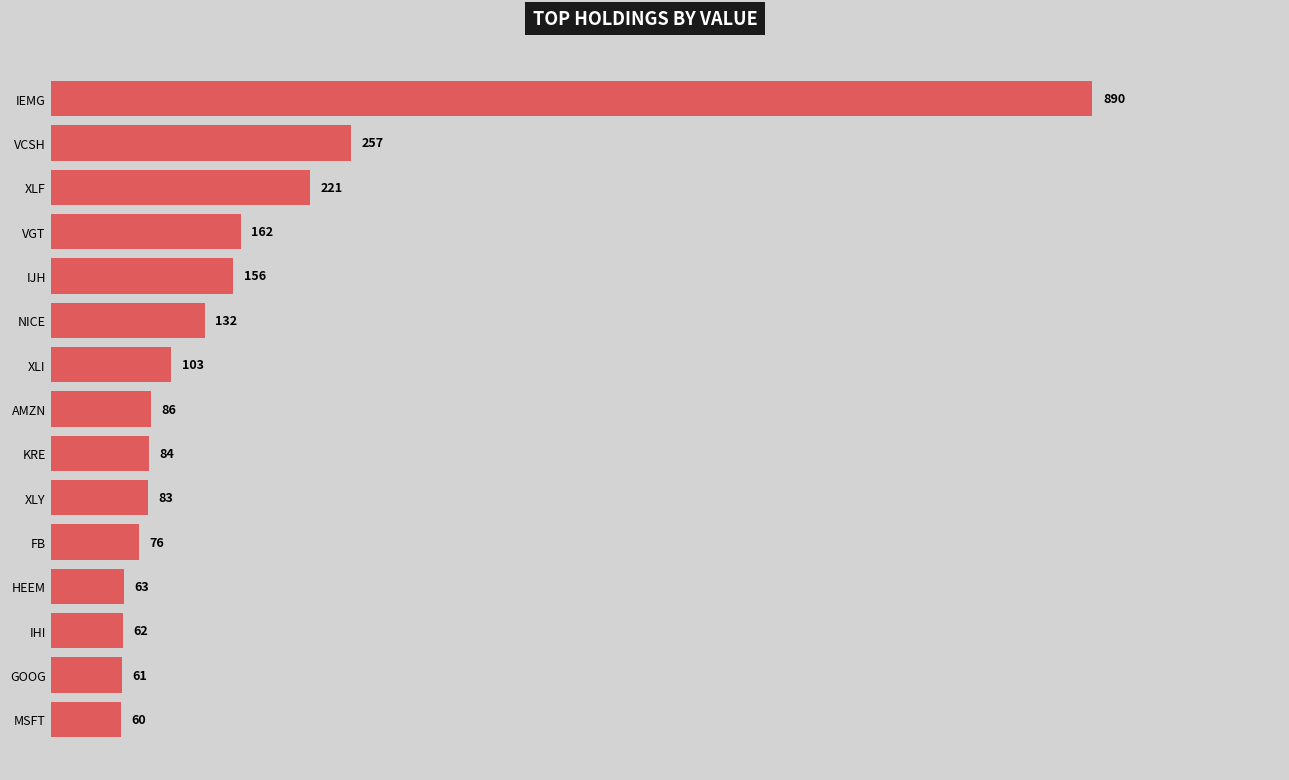

What is the greatest value displayed?

889.6